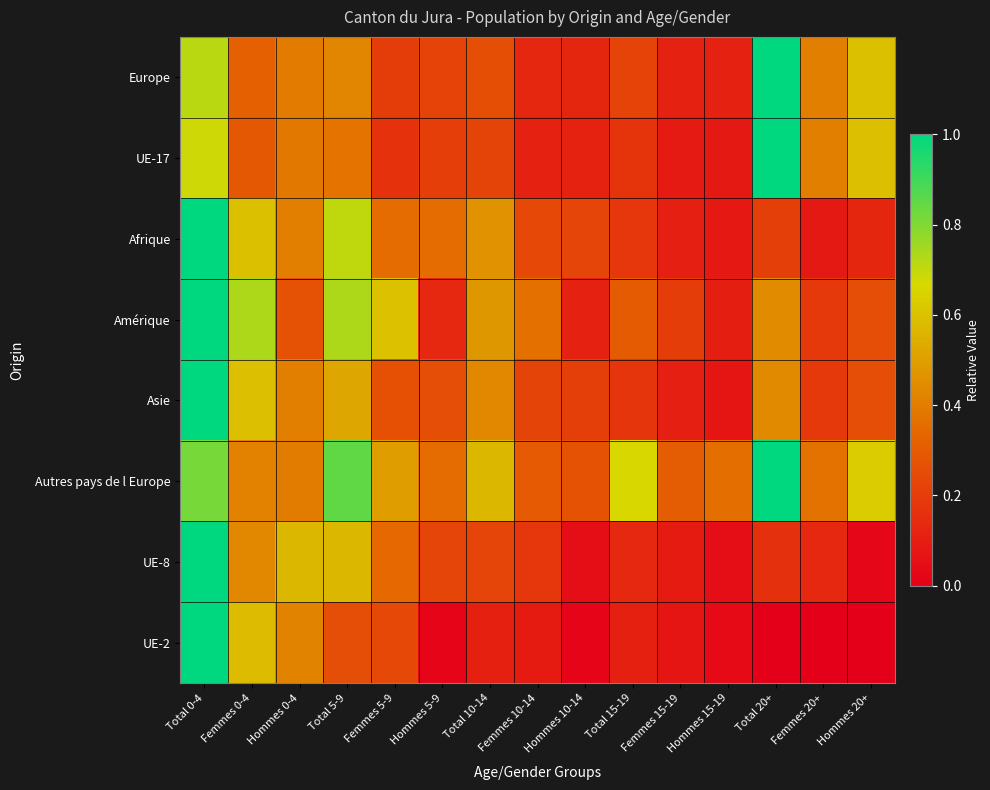

Between Hommes 20+ and Hommes 10-14, which is larger?

Hommes 20+